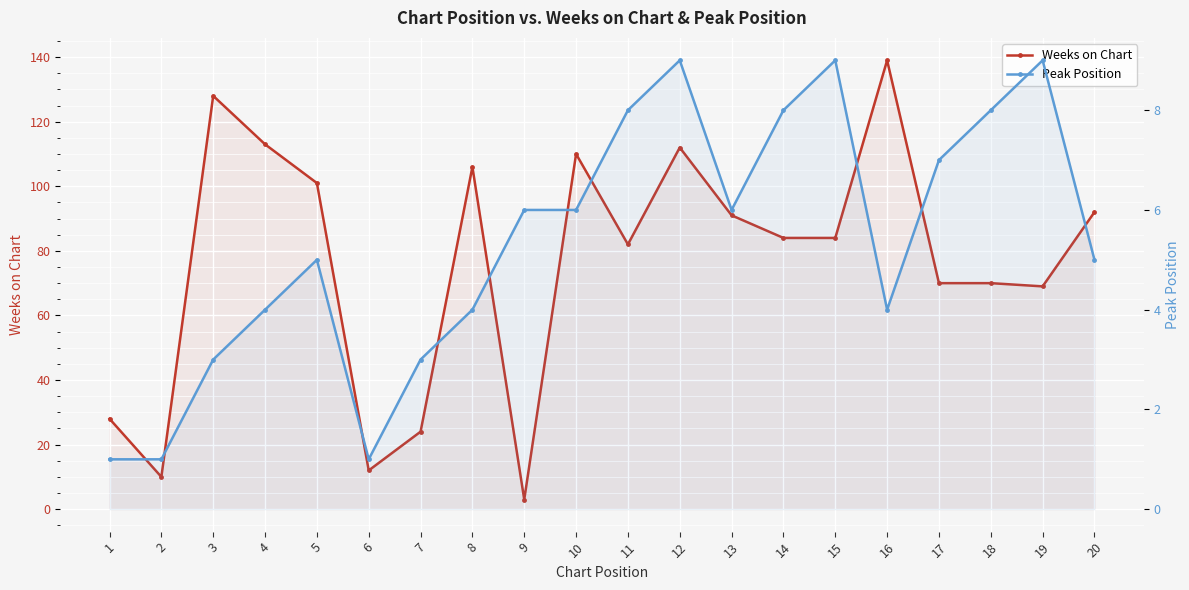

What is the difference between the Weeks on Chart values at 8 and 1?

78